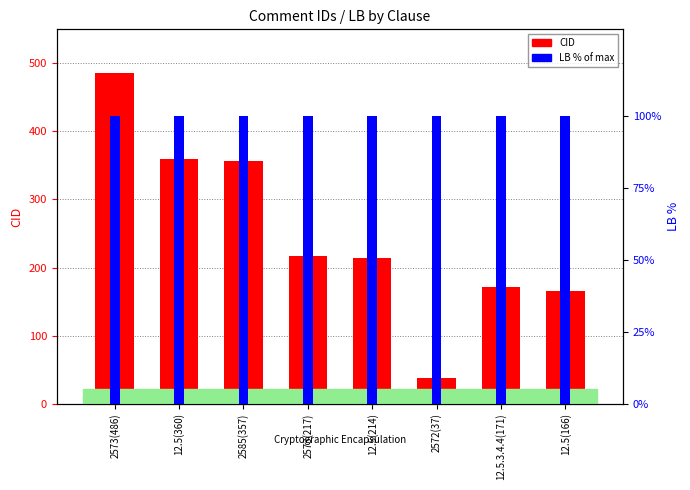

How many data points in CID are above 217?

3